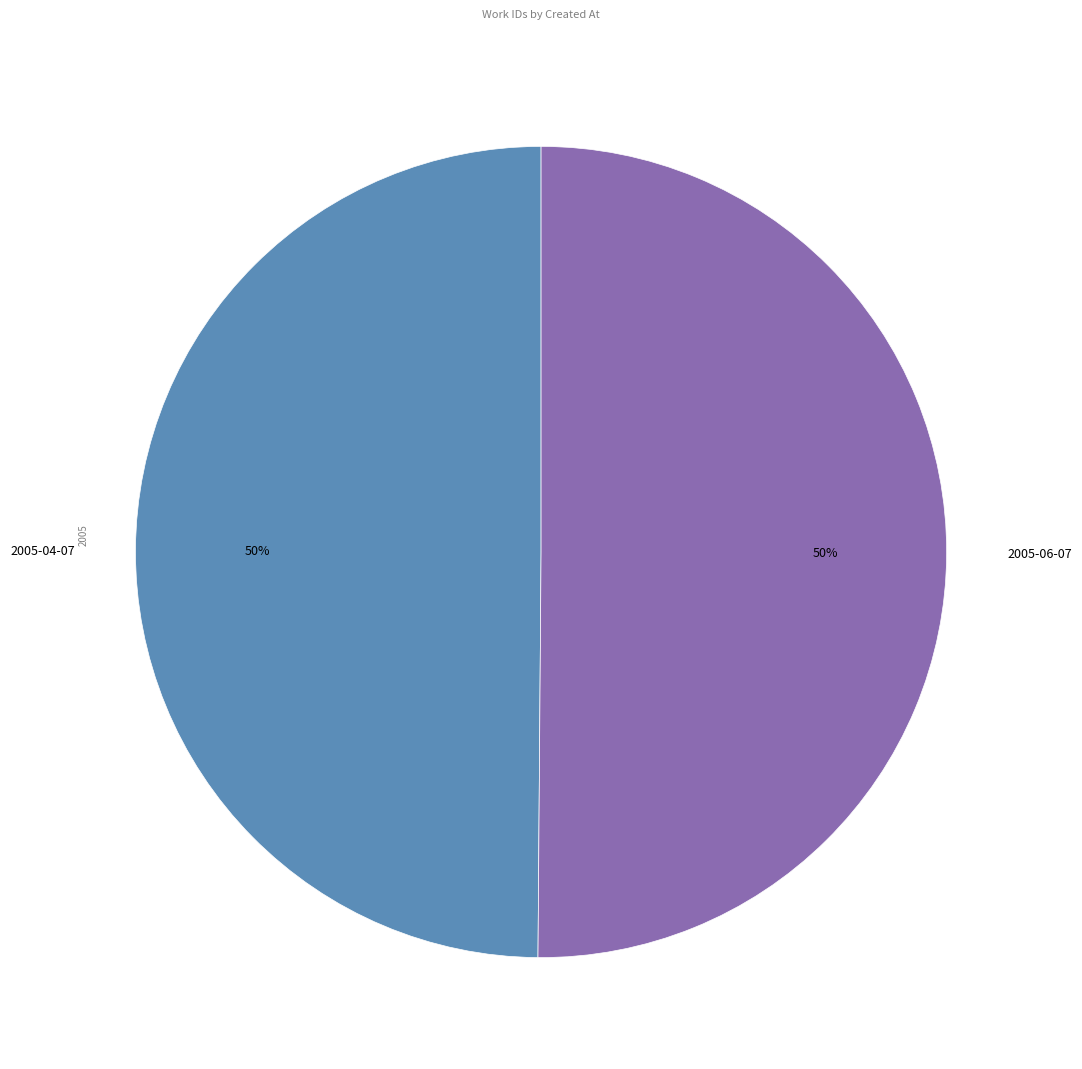

To the nearest percent, what portion does 2005-04-07 represent?

50%